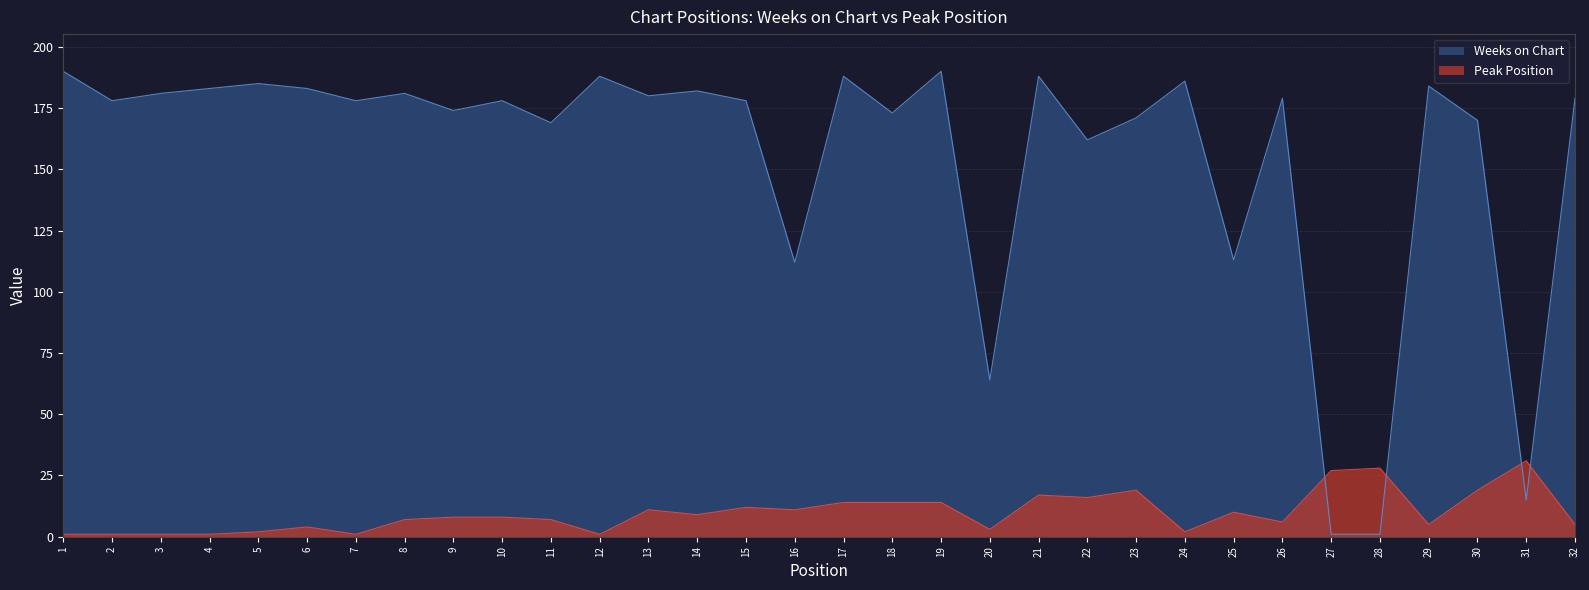

Where does the Weeks on Chart series first go above 179?

1